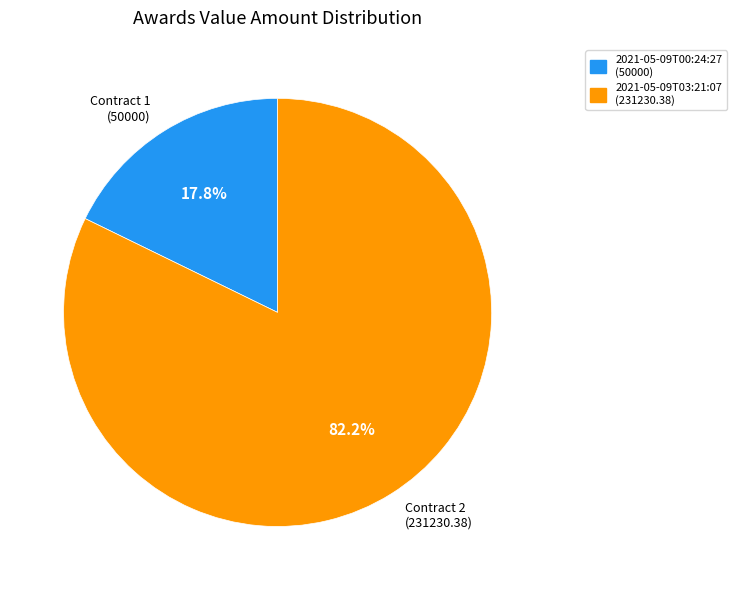

How many segments does this pie chart have?

2